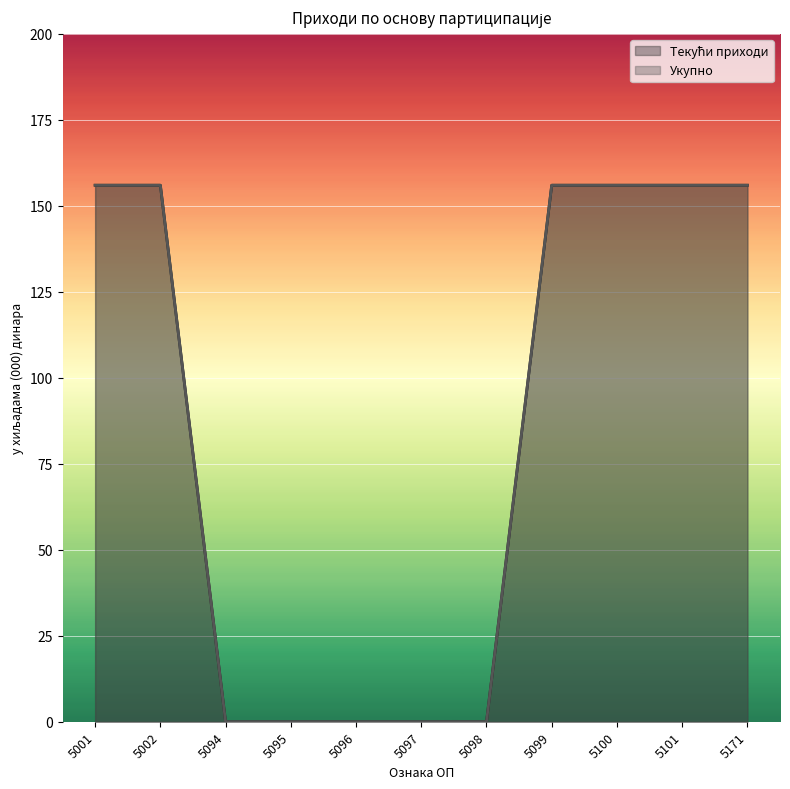

List the series in order of their peak value, highest first.

Текући приходи, Укупно